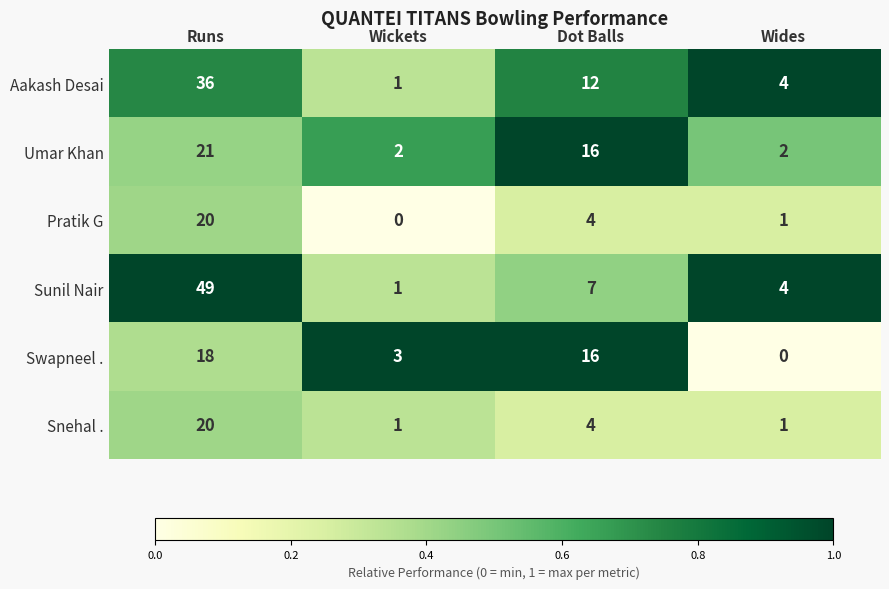

What is the total value across all series at Wickets?

8